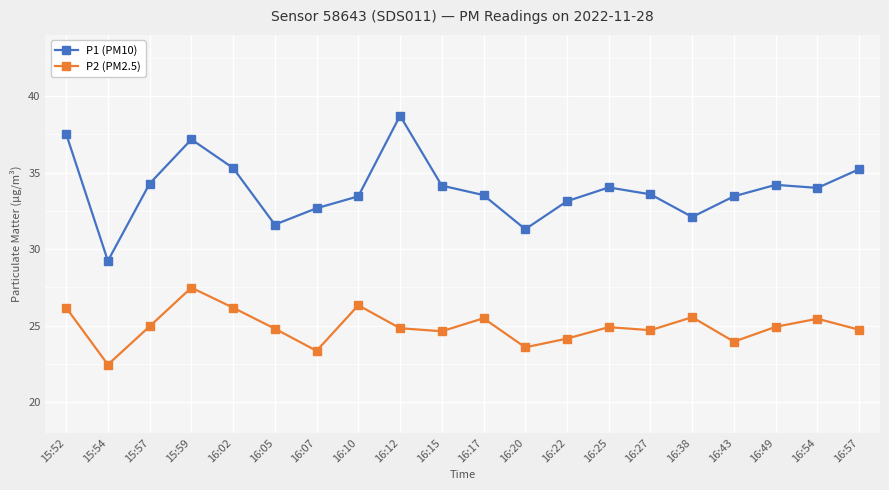

Is the value of P2 (PM2.5) at 16:27 greater than the value of P1 (PM10) at 16:02?

No